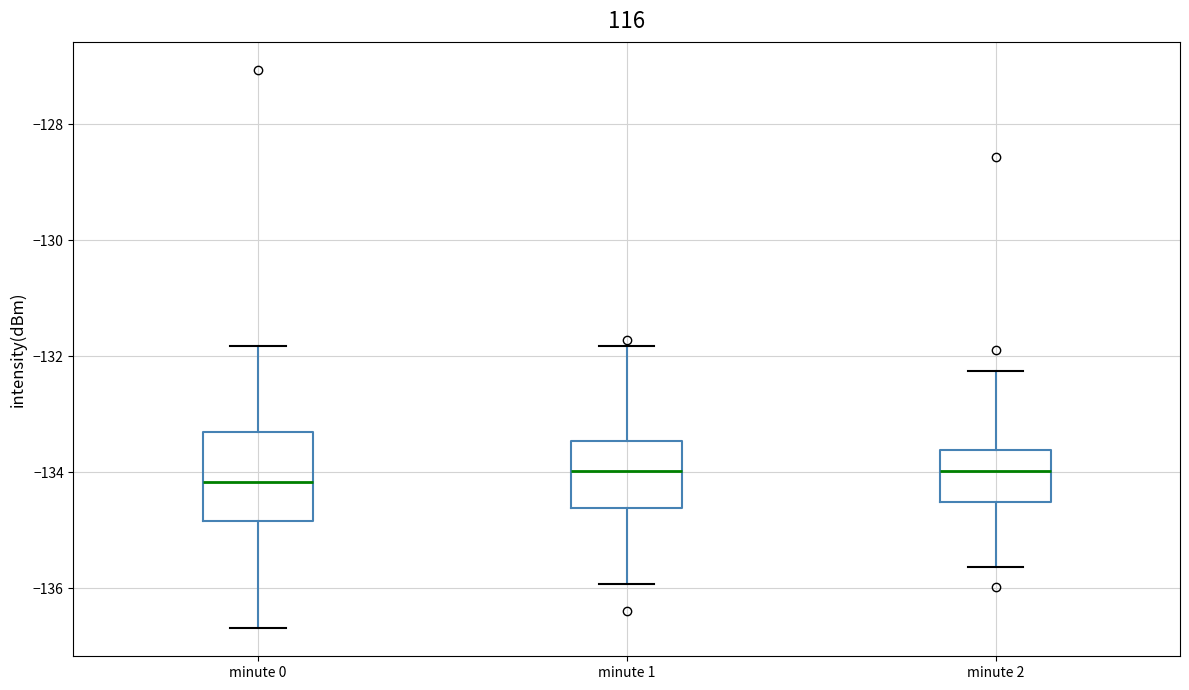

Reading left to right, read every box against the y-axis: the position of its median line, the range the box covers, and the ends of its whiskers. The values are not printed on the chart, so give them approximately, as read against the axis.

minute 0: median -134.2, box -134.8 to -133.4, whiskers -136.6 to -131.8
minute 1: median -134.0, box -134.6 to -133.4, whiskers -136.0 to -131.8
minute 2: median -134.0, box -134.6 to -133.6, whiskers -135.6 to -132.2